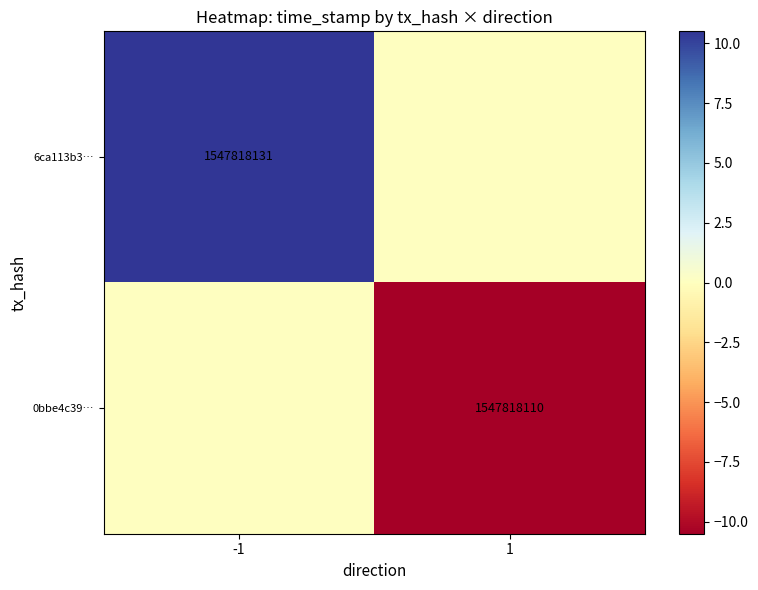

Is the value of 6ca113b3… at -1 greater than the value of 0bbe4c39… at 1?

Yes